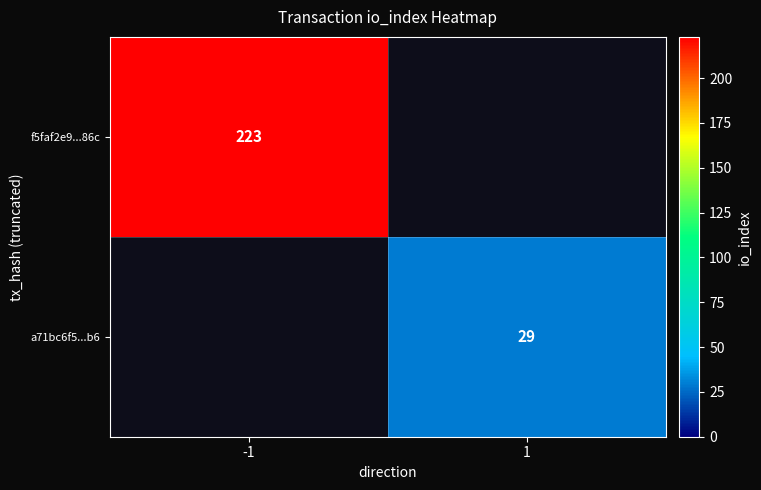

Is the value of a71bc6f5...b6 at 1 greater than the value of f5faf2e9...86c at -1?

No